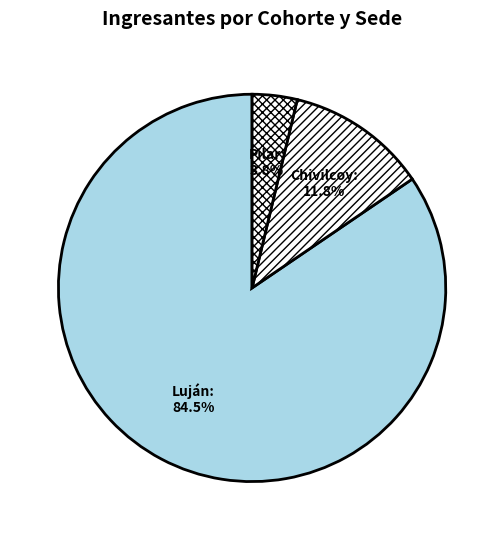

Rank the categories by value from lowest to highest.

Pilar, Chivilcoy, Luján